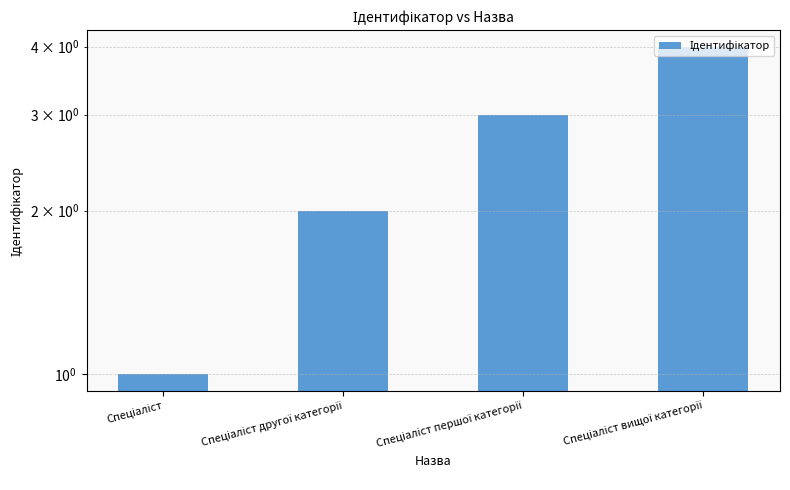

What is the sum of the values at Спеціаліст першої категорії and Спеціаліст вищої категорії?

7